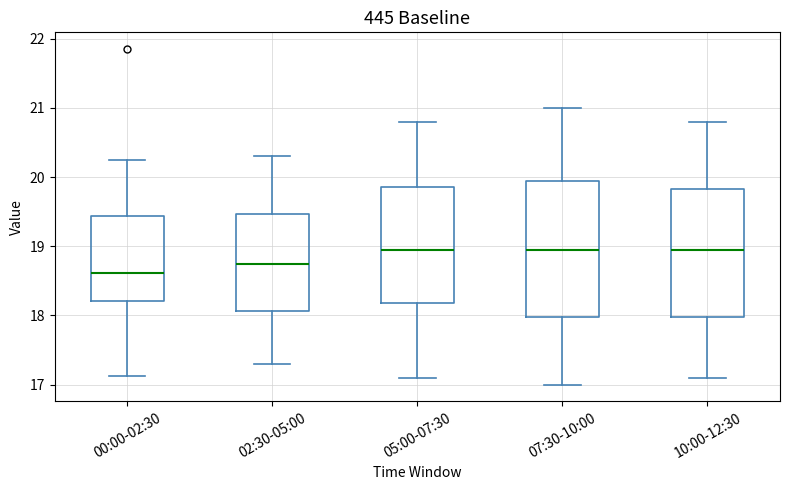

Reading left to right, transcribe this box plot: for each box, give where its median line is, the range the box spans, and where its two whiskers end, as read against the y-axis. The values are not printed on the chart, so give them approximately, as read against the axis.

00:00-02:30: median 18.6, box 18.2 to 19.4, whiskers 17.1 to 20.3
02:30-05:00: median 18.8, box 18.1 to 19.5, whiskers 17.3 to 20.3
05:00-07:30: median 19.0, box 18.2 to 19.9, whiskers 17.1 to 20.8
07:30-10:00: median 19.0, box 18.0 to 20.0, whiskers 17.0 to 21.0
10:00-12:30: median 19.0, box 18.0 to 19.8, whiskers 17.1 to 20.8